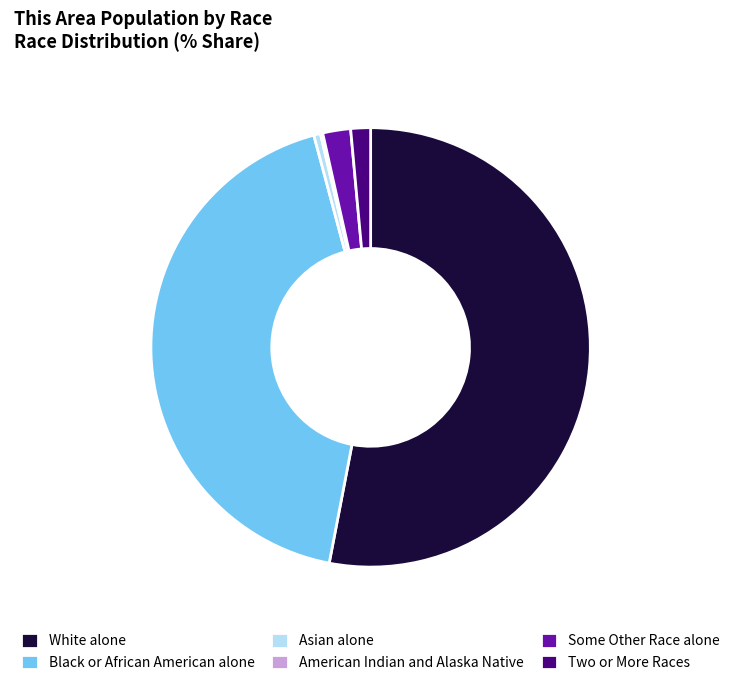

What is the largest slice in the pie chart?

White alone